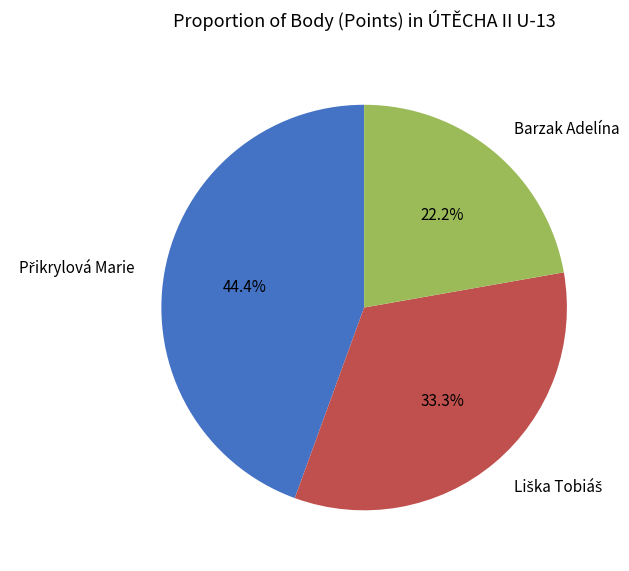

What percentage is the Barzak Adelína slice, to the nearest percent?

22%